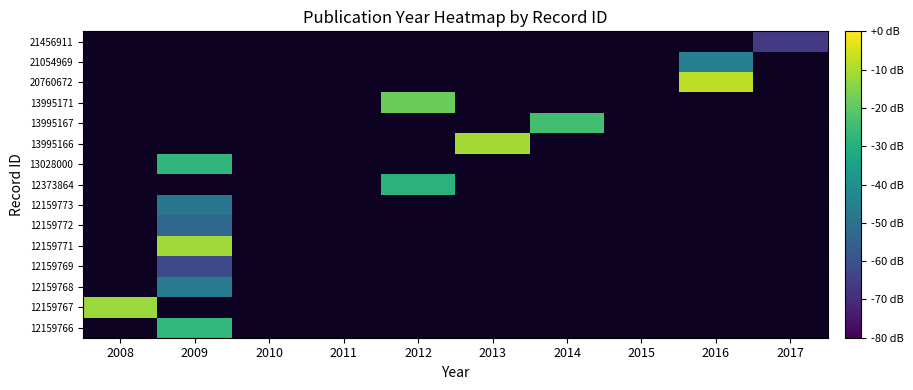

Count the number of categories in the chart.

10